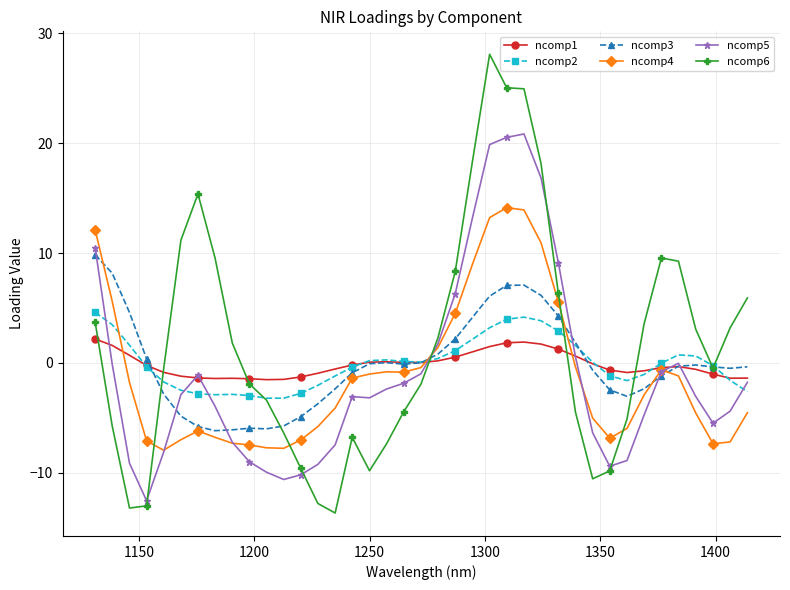

Which series ends up on top after the final intersection of ncomp6 and ncomp4?

ncomp6